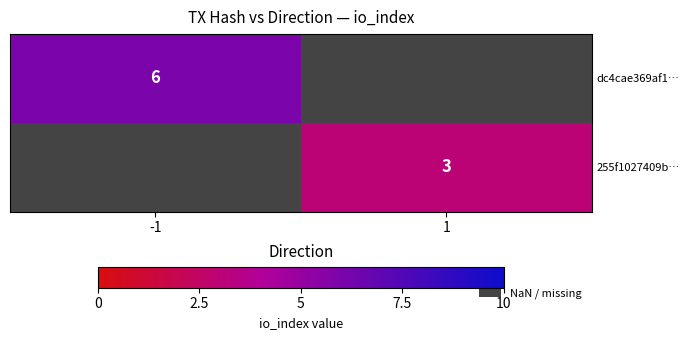

Count the number of data series in this chart.

2